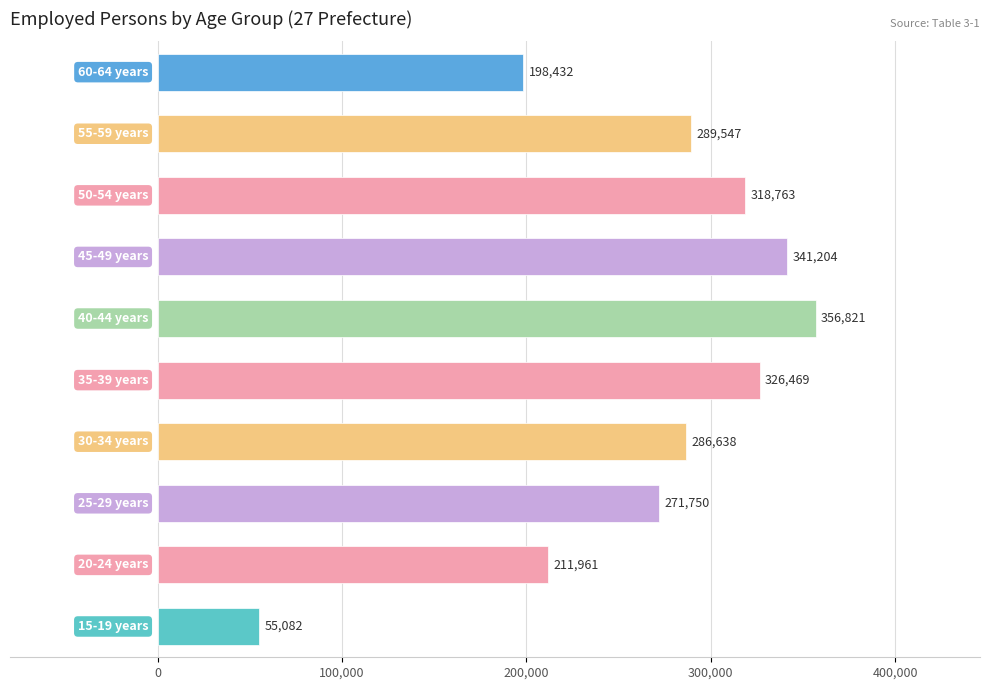

What is the greatest value displayed?

356821